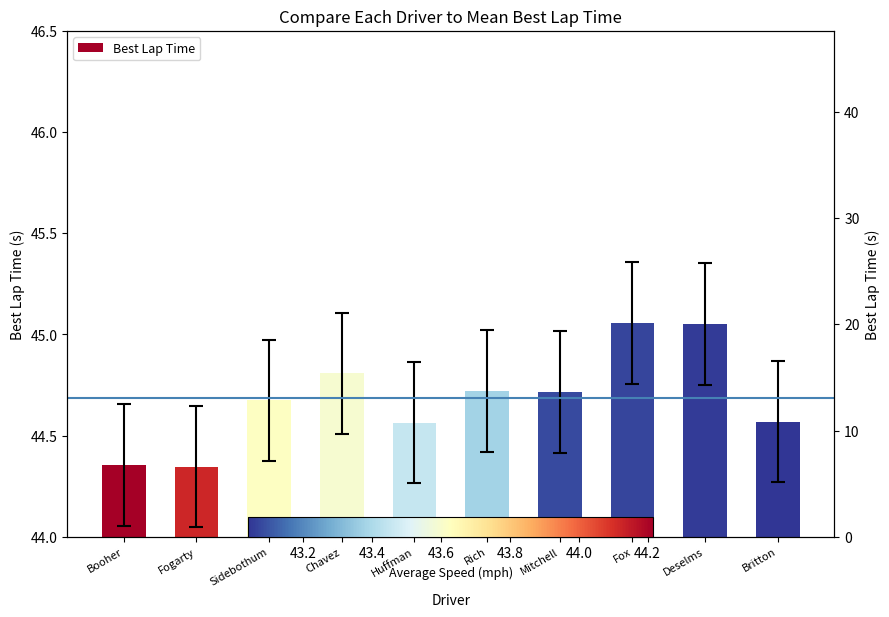

How many distinct data groups are displayed?

1